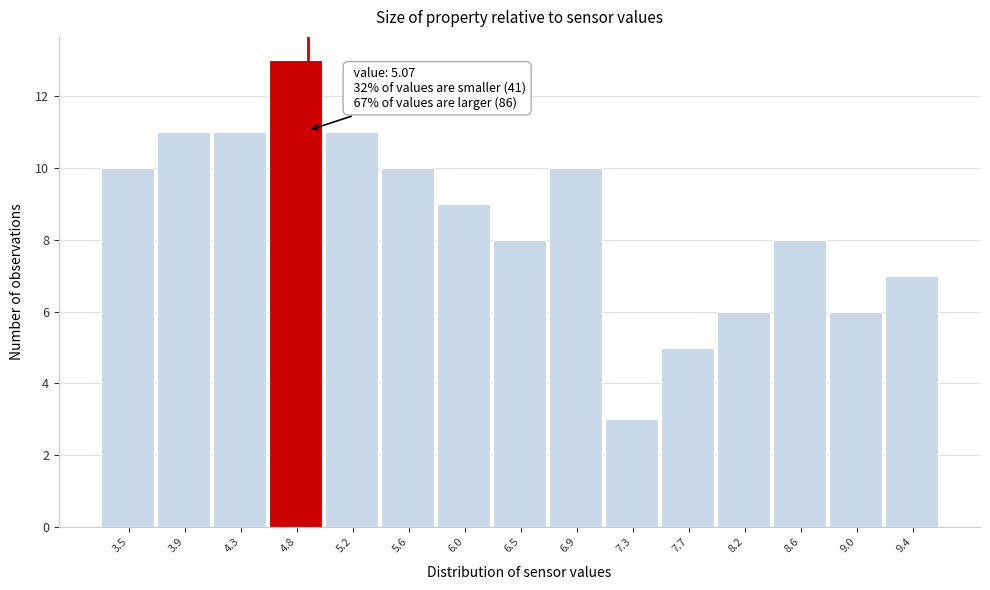

Reading right to left, extract all data points from this chart.

7	6	8	6	5	3	10	8	9	10	11	13	11	11	10